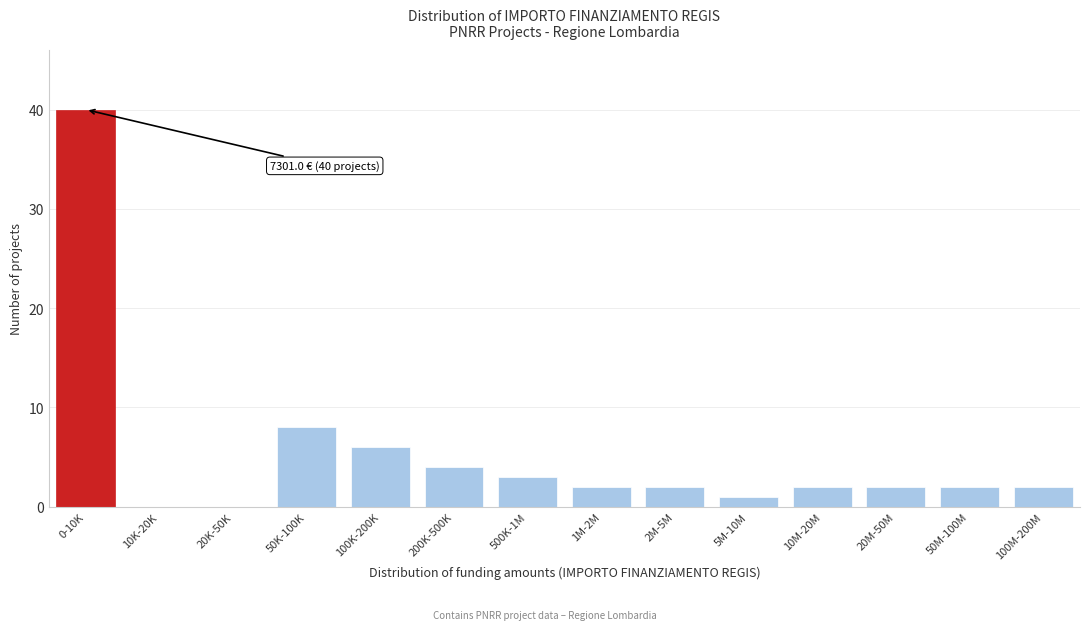

Reading left to right, list all the values displayed in this chart.

0-10K=40	10K-20K=0	20K-50K=0	50K-100K=8	100K-200K=6	200K-500K=4	500K-1M=3	1M-2M=2	2M-5M=2	5M-10M=1	10M-20M=2	20M-50M=2	50M-100M=2	100M-200M=2